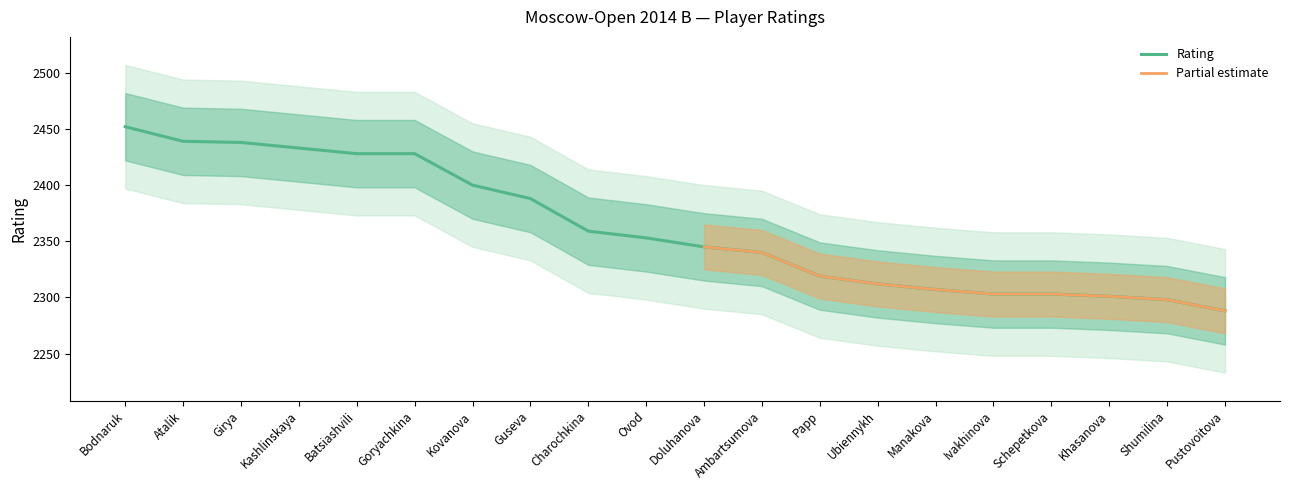

What is the smallest value displayed?

2288